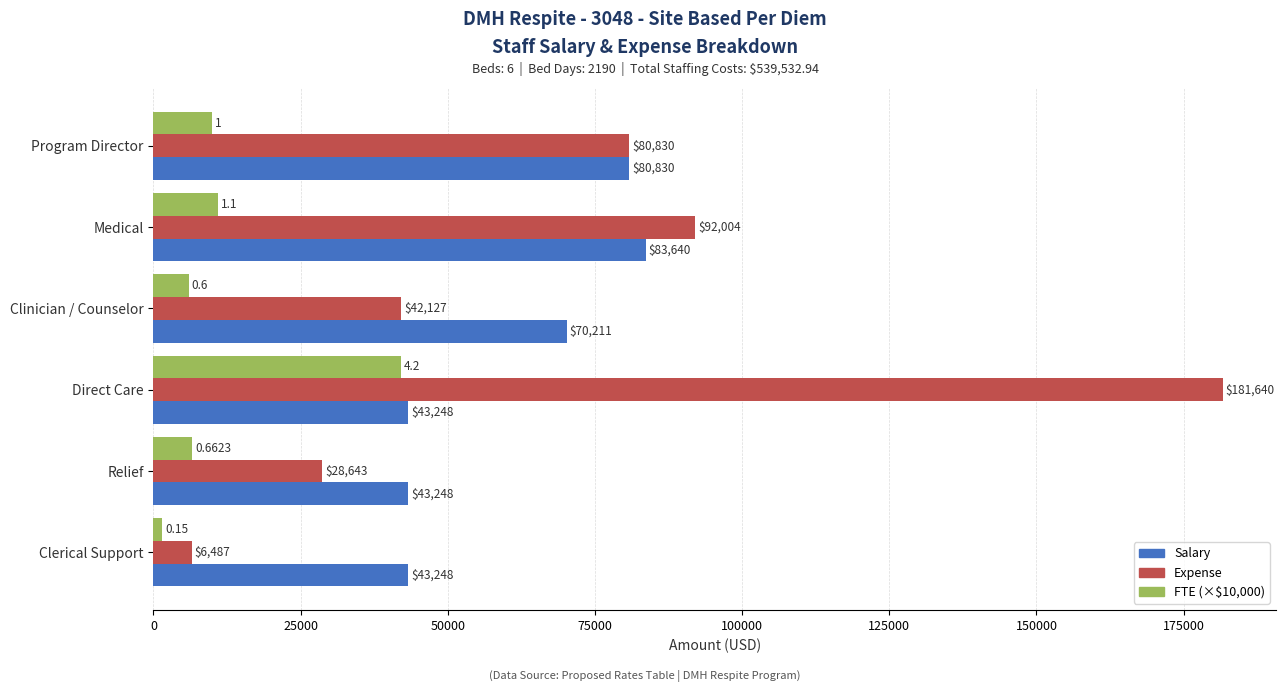

Rank the series by their average value, from highest to lowest.

Expense, Salary, FTE (×$10,000)